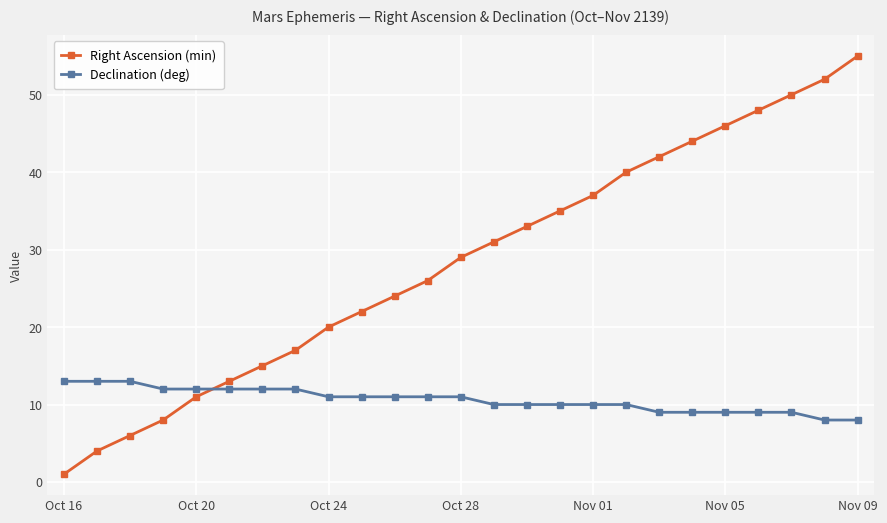

What is the value of the Declination (deg) point at the 12th from the left?

11